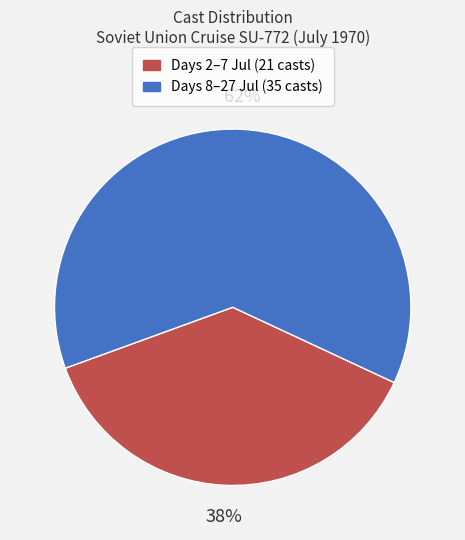

Count the number of slices in the pie.

2